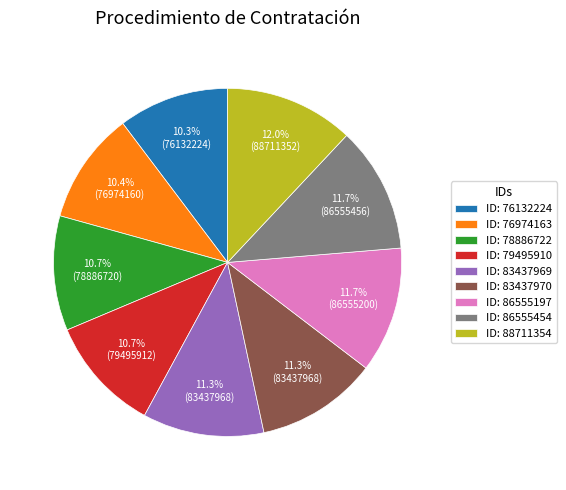

Which has a higher value, ID: 83437969 or ID: 78886722?

ID: 83437969